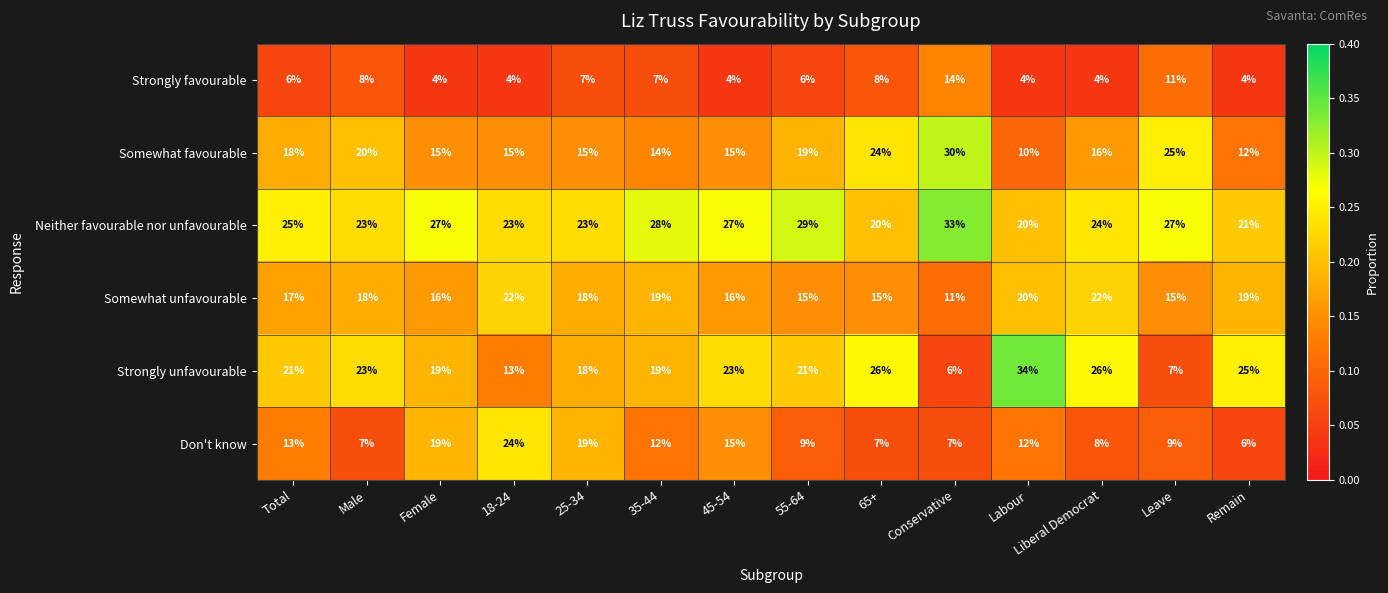

Rank the series by their maximum value, from lowest to highest.

Strongly favourable, Somewhat unfavourable, Don't know, Somewhat favourable, Neither favourable nor unfavourable, Strongly unfavourable